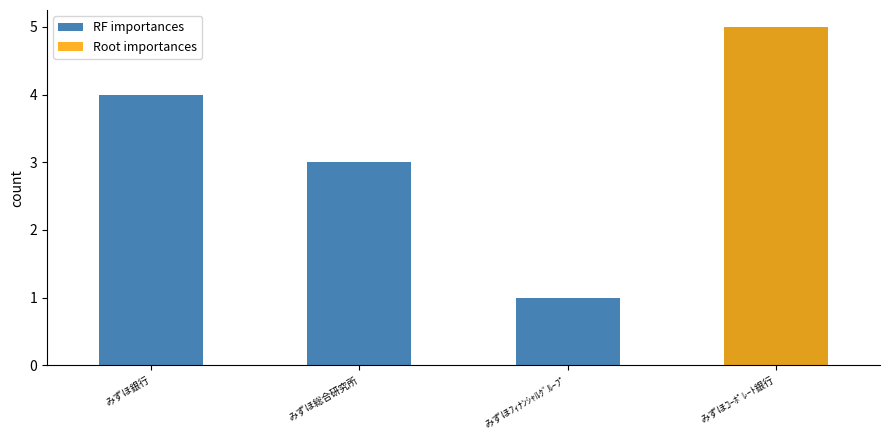

What position from the right is みずほ総合研究所?

3